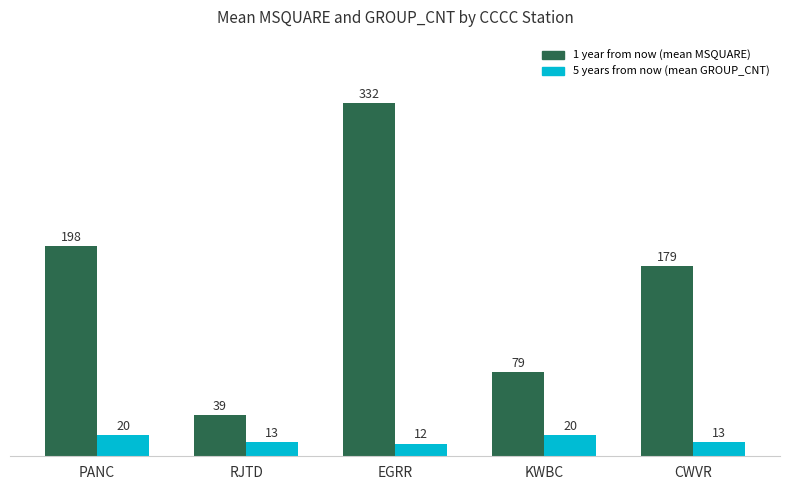

What is the approximate value of 5 years from now (mean GROUP_CNT) at KWBC?

20